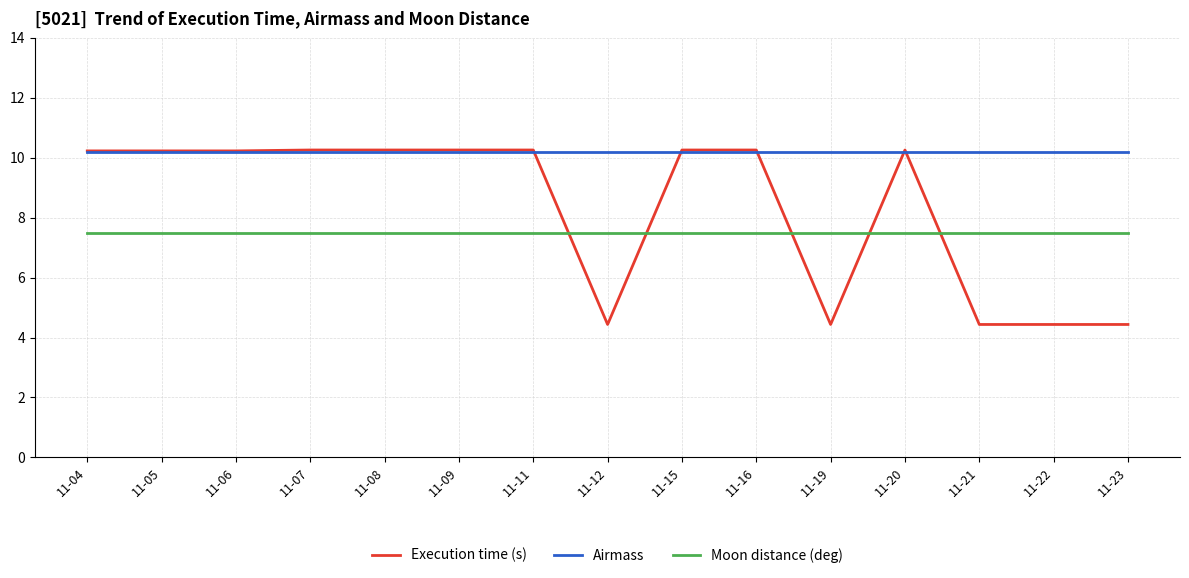

The Moon distance (deg) series shows 2.8 at 11-12. True or false?

False